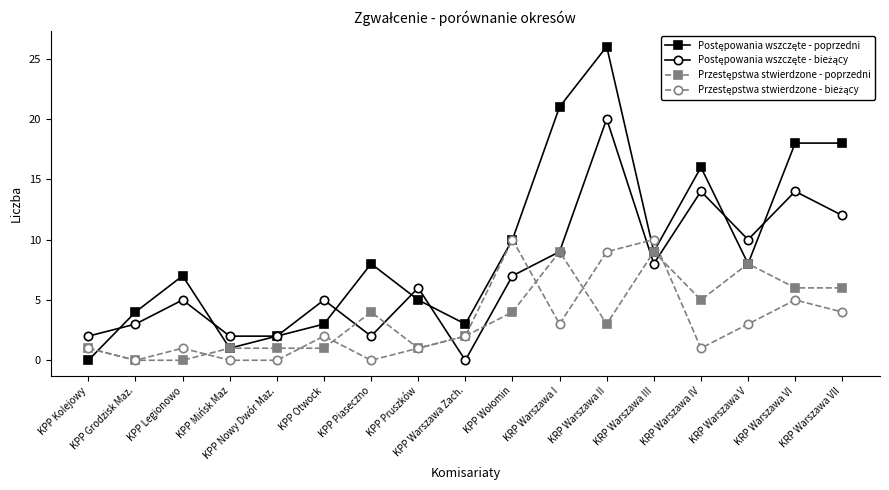

What is the total value across all series at KPP Grodzisk Maz.?

7